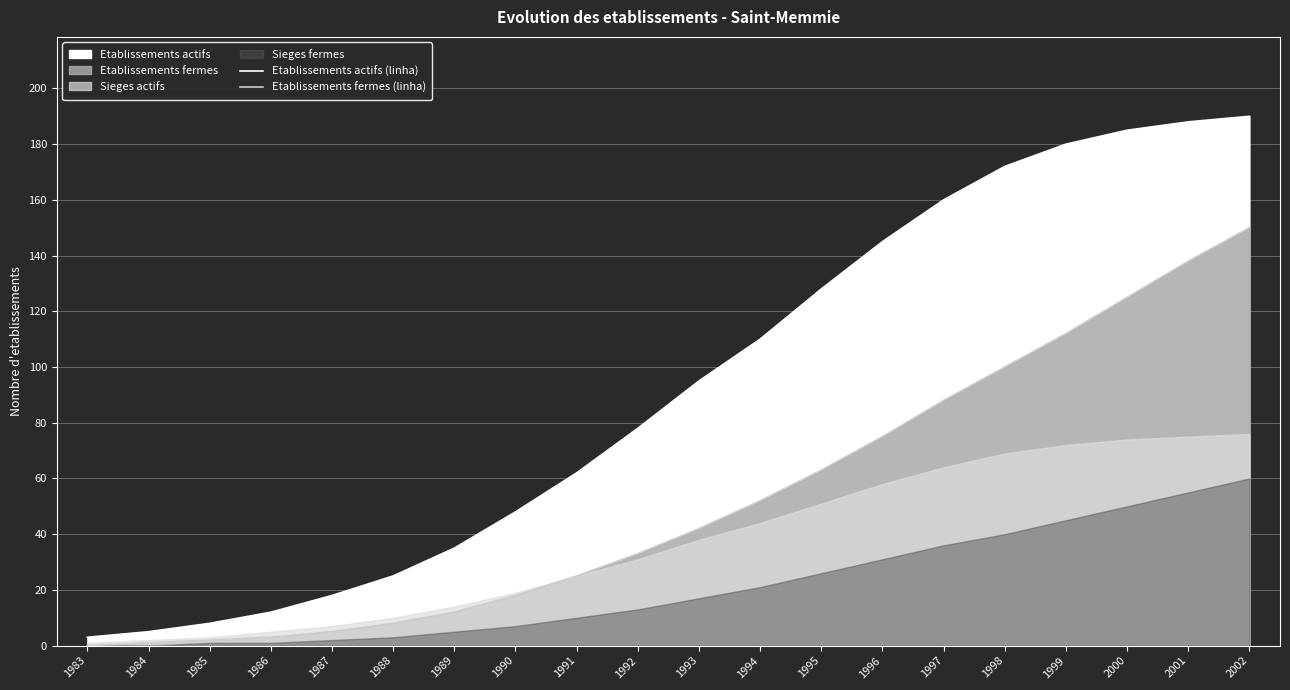

What is the value of the Etablissements actifs (linha) point at the 15th from the left?

160